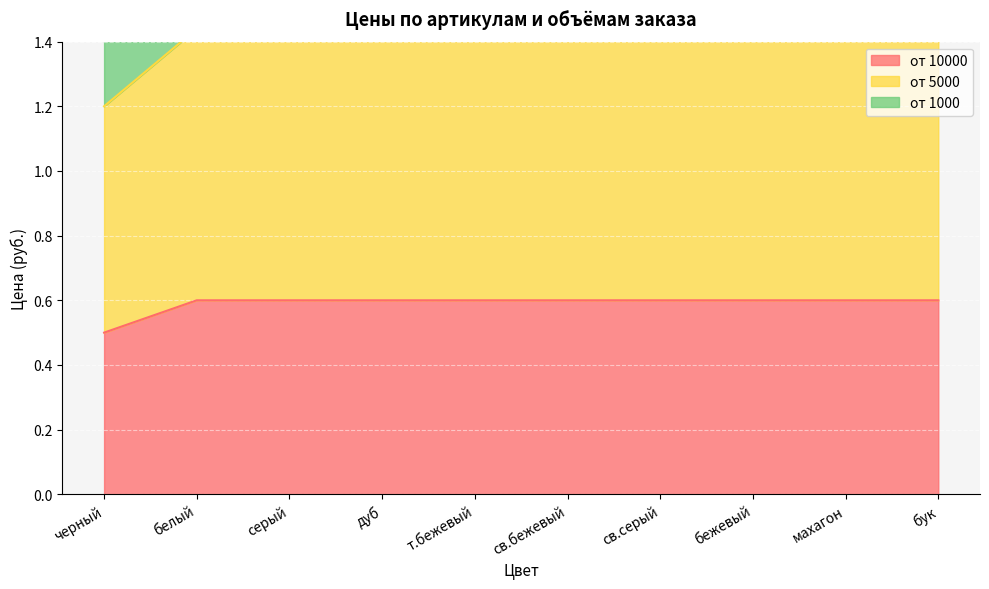

What is the value of the от 1000 point at the 9th from the left?

0.6